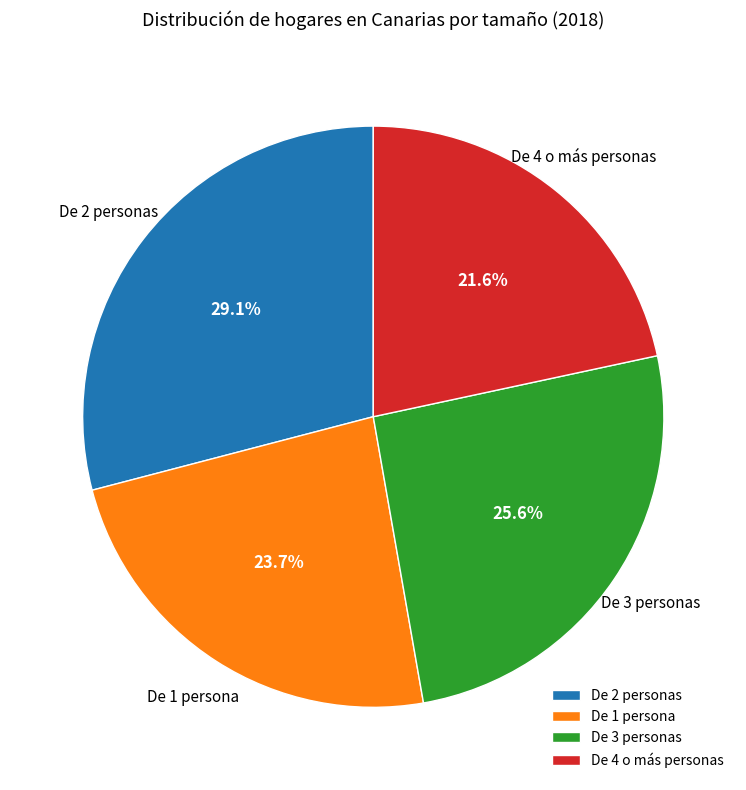

To the nearest percent, what is the difference between the De 4 o más personas and De 3 personas slice percentages?

4%